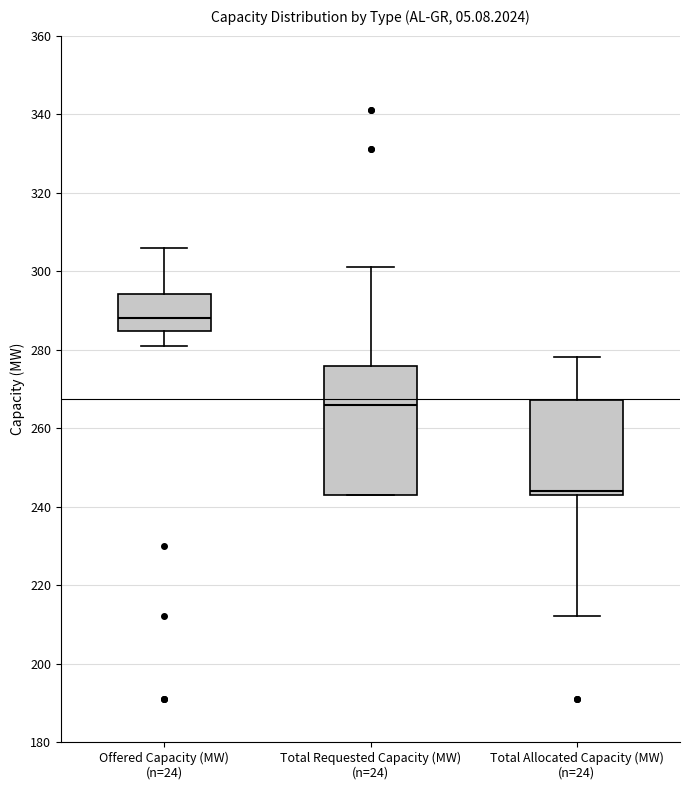

Reading left to right, transcribe this box plot: for each box, give where its median line is, the range the box spans, and where its two whiskers end, as read against the y-axis. The values are not printed on the chart, so give them approximately, as read against the axis.

Offered Capacity (MW) (n=24): median 288, box 284 to 294, whiskers 282 to 306
Total Requested Capacity (MW) (n=24): median 266, box 244 to 276, whiskers 244 to 302
Total Allocated Capacity (MW) (n=24): median 244 (just above the box's lower edge), box 244 to 268, whiskers 212 to 278